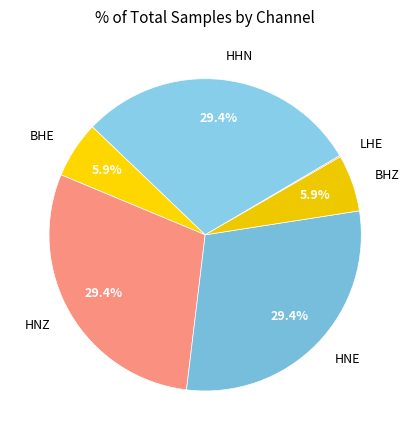

Does any single category account for the majority?

No